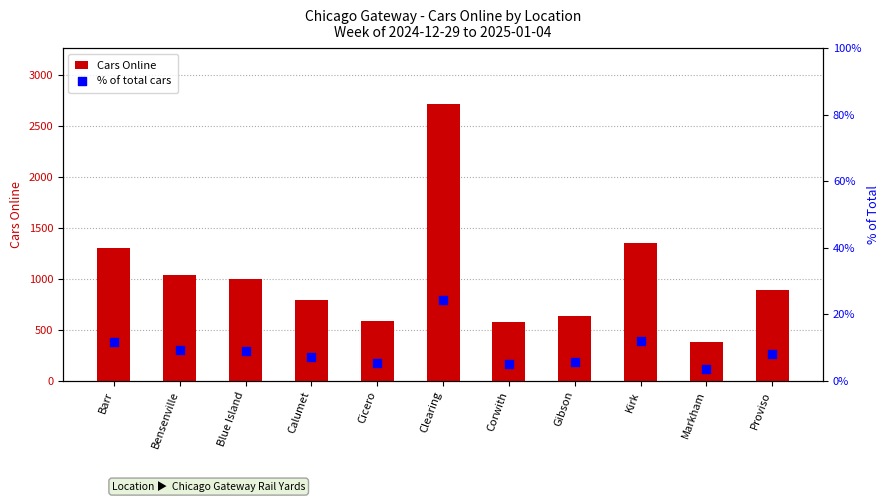

At how many categories does at least one series exceed 2173?

1